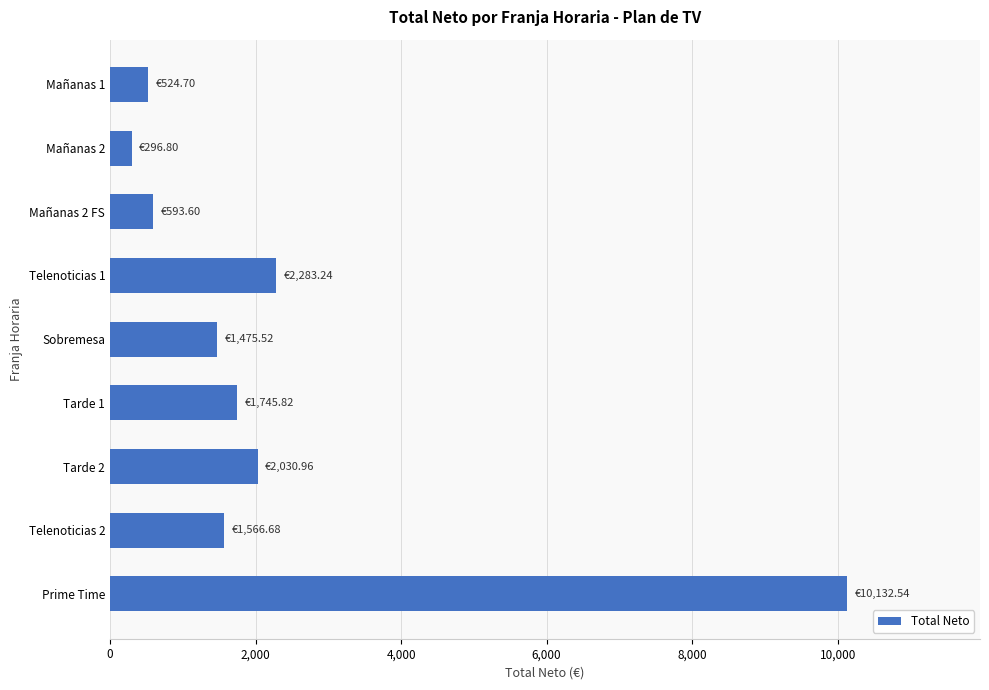

What is the label of the 9th bar from the top?

Prime Time